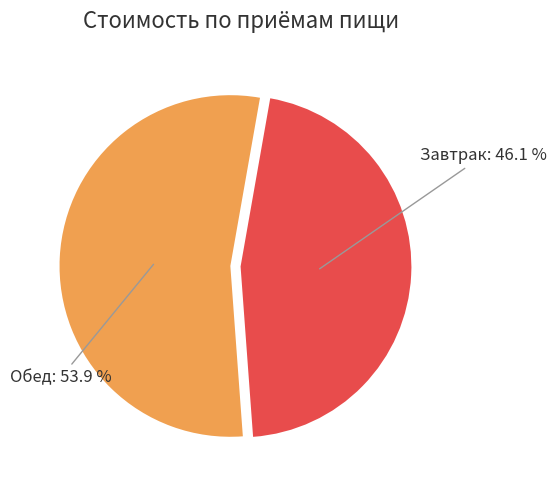

Combined, do Обед and Завтрак account for over 50%?

Yes